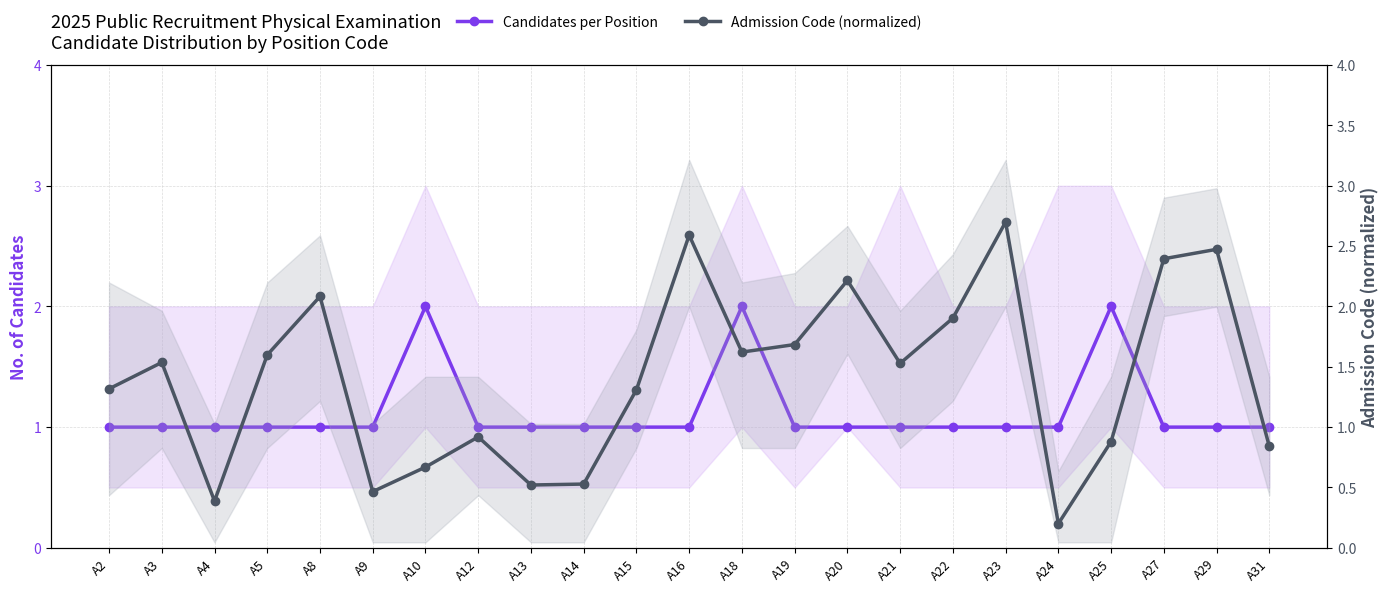

Where does the Admission Code (normalized) series first go above 1?

A2